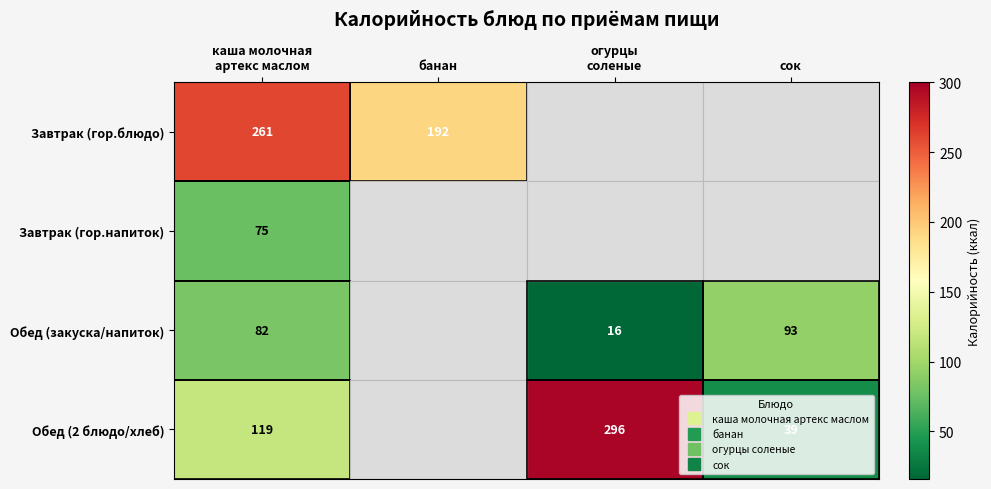

What is the difference between the maximum and minimum values in the Обед (2 блюдо/хлеб) series?

256.8